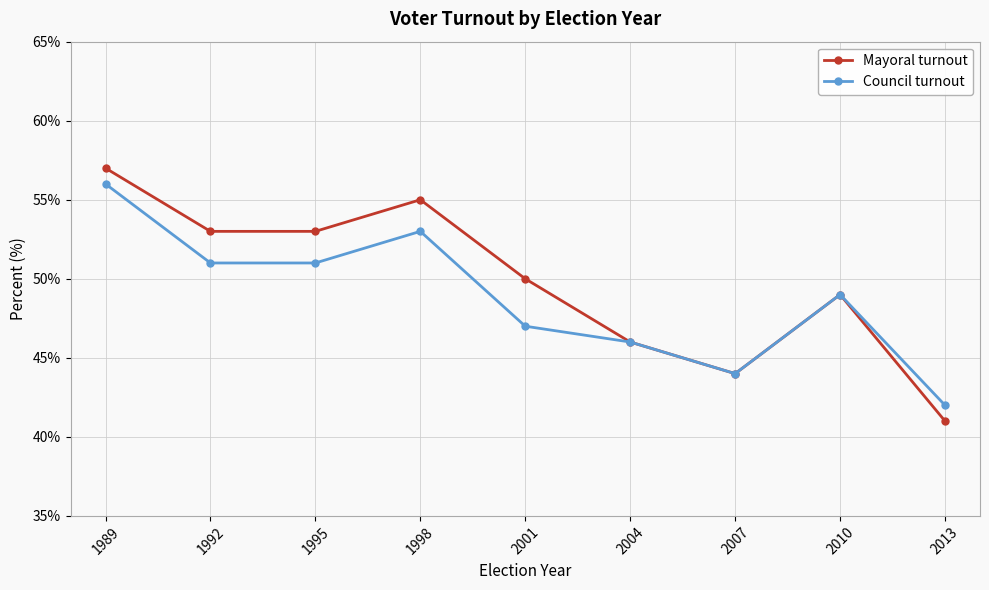

How many interior local peaks does the Mayoral turnout series have?

2